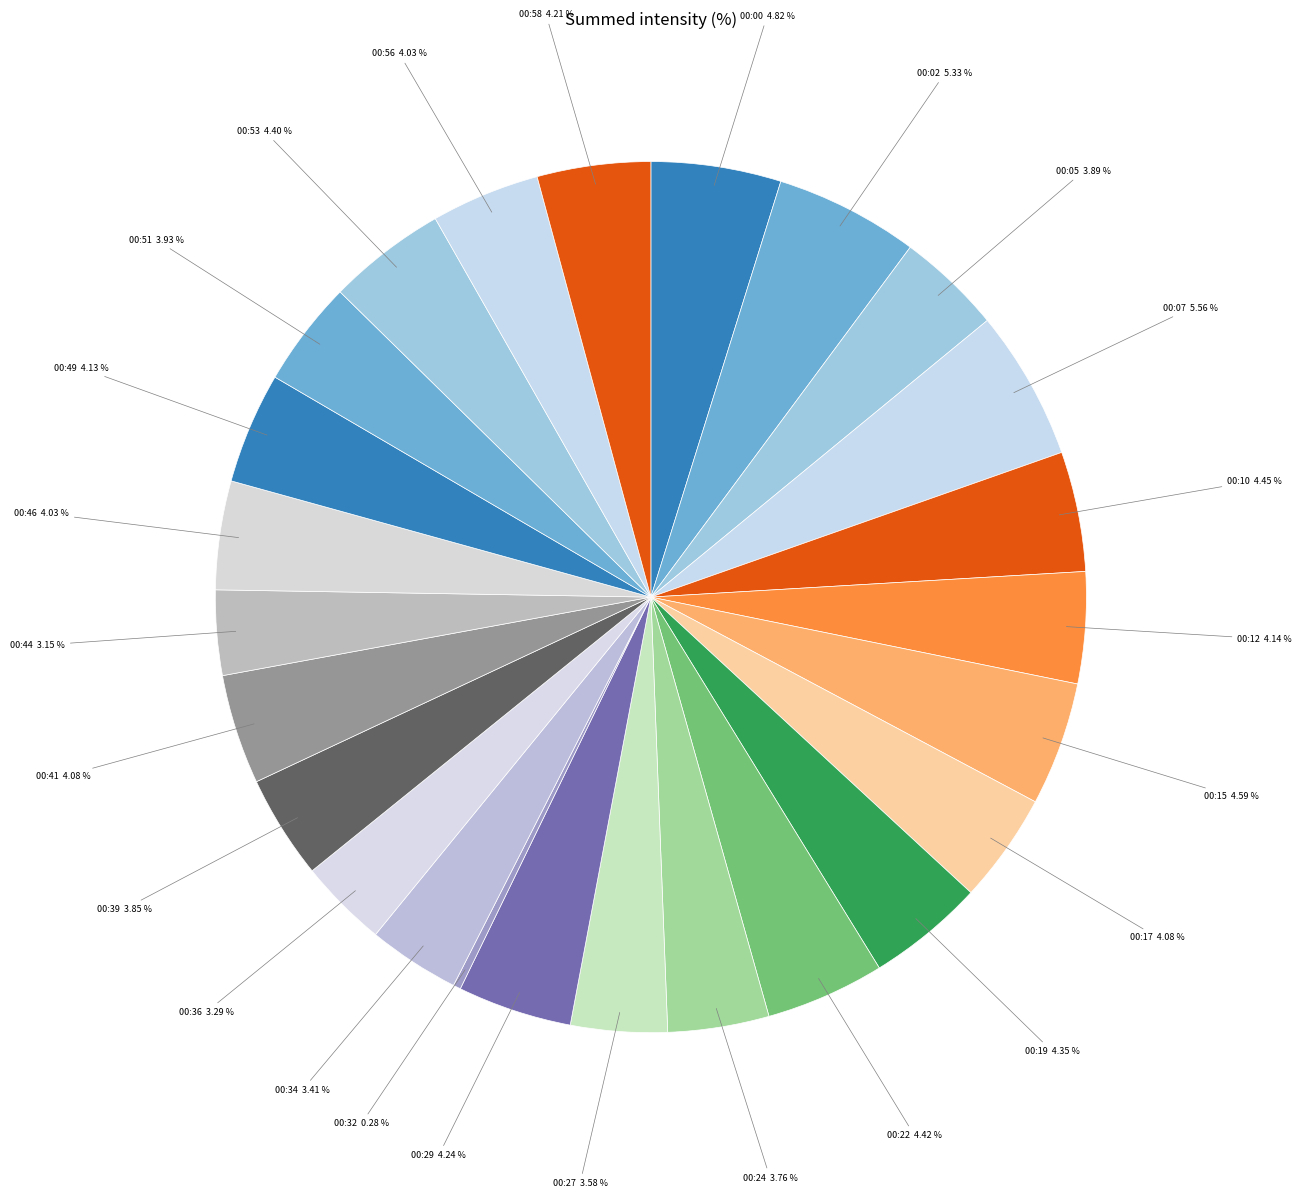

Count the number of slices in the pie.

25